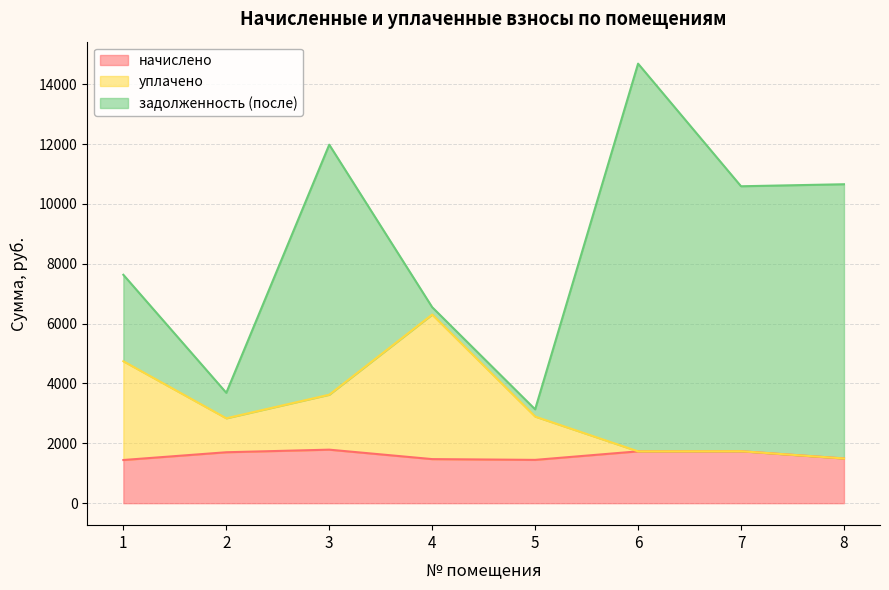

The value of начислено at 4 is 2497.9. True or false?

False